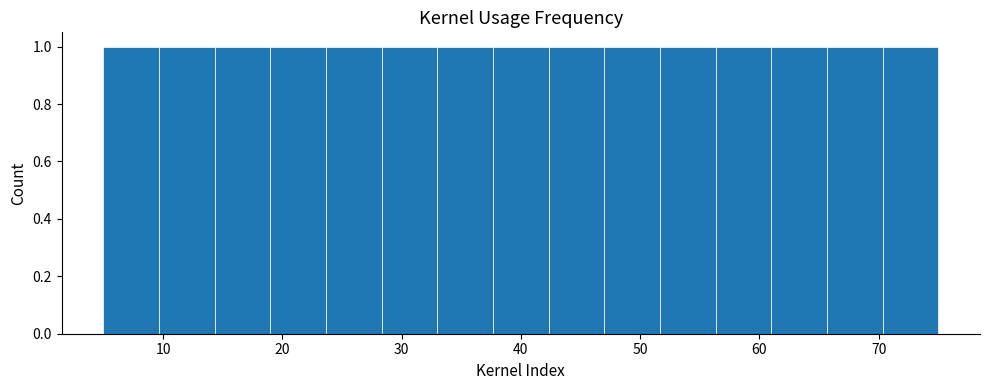

Reading left to right, list every bar in this chart as the range it spans on the x-axis followed by its height. Neither the bar edges nor the heights are printed on the chart, so give them approximately, as read against the axes.

5 to 10: 1
10 to 14: 1
14 to 19: 1
19 to 24: 1
24 to 28: 1
28 to 33: 1
33 to 38: 1
38 to 42: 1
42 to 47: 1
47 to 52: 1
52 to 56: 1
56 to 61: 1
61 to 66: 1
66 to 70: 1
70 to 75: 1